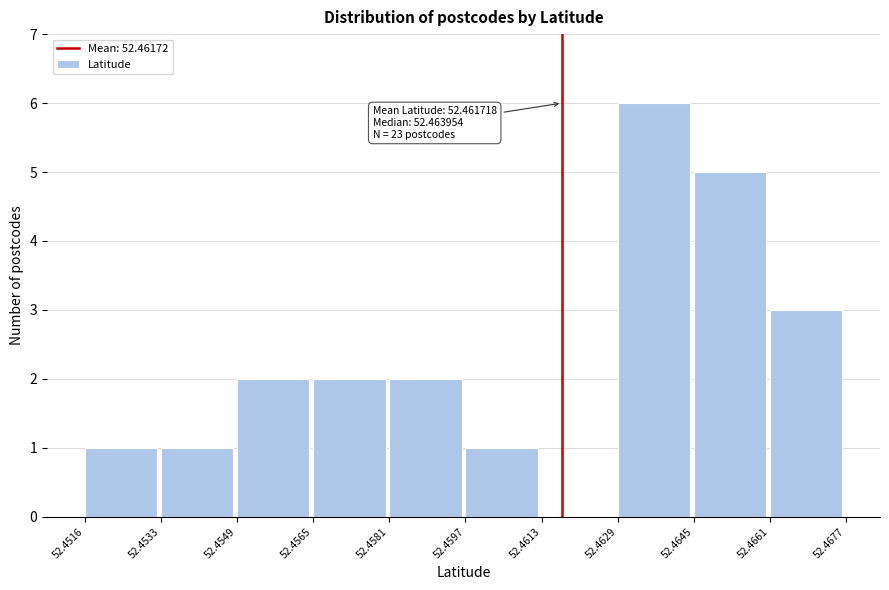

Over which range of the x-axis is the bar tallest?

52.4629 to 52.4645